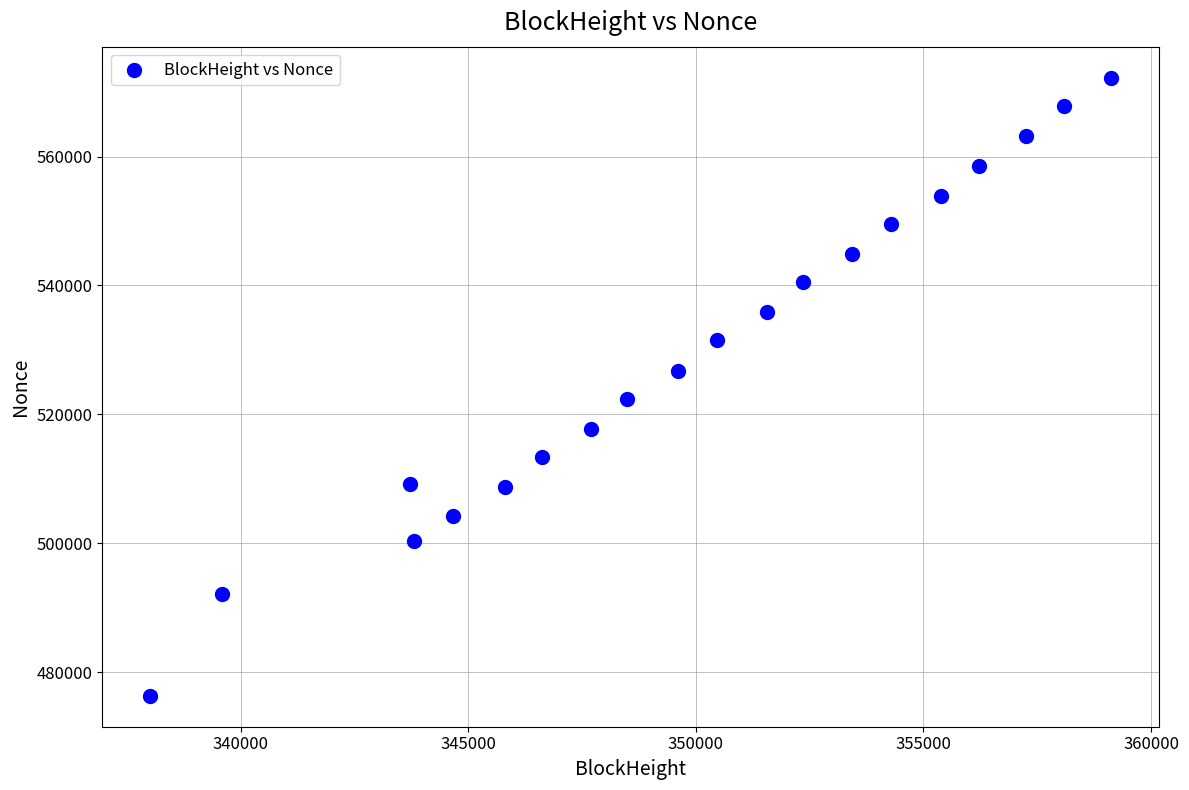

What is the range of X values (max minus min)?

21110